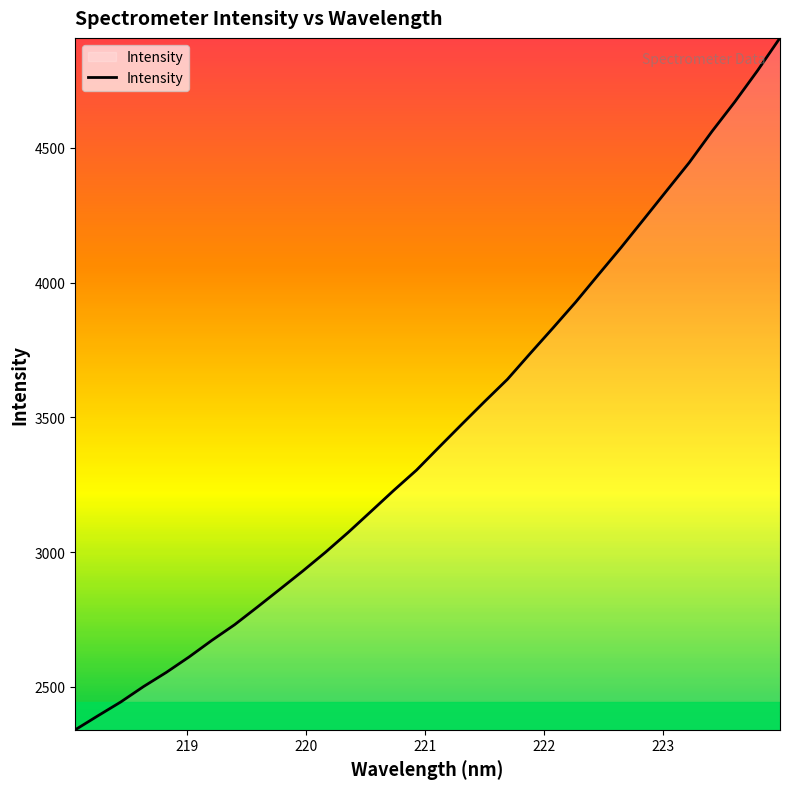

What is the difference between the maximum and minimum values?

2567.5